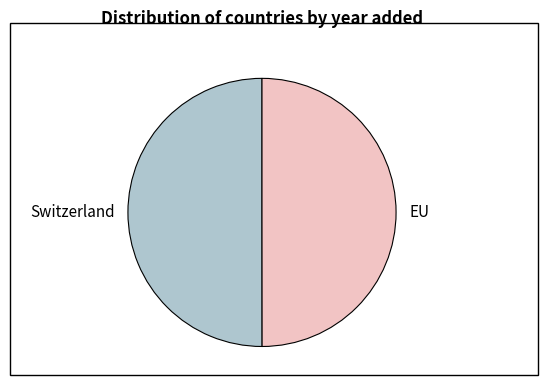

Do EU and Switzerland together represent more than half of the pie?

Yes